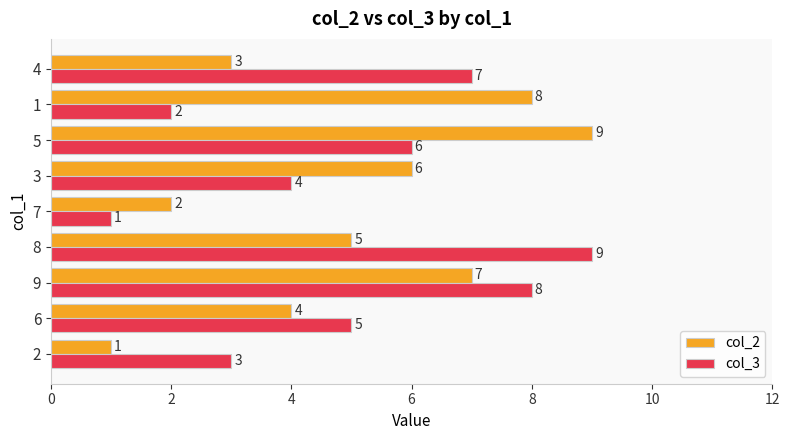

What is the difference between the maximum and minimum values in the col_3 series?

8